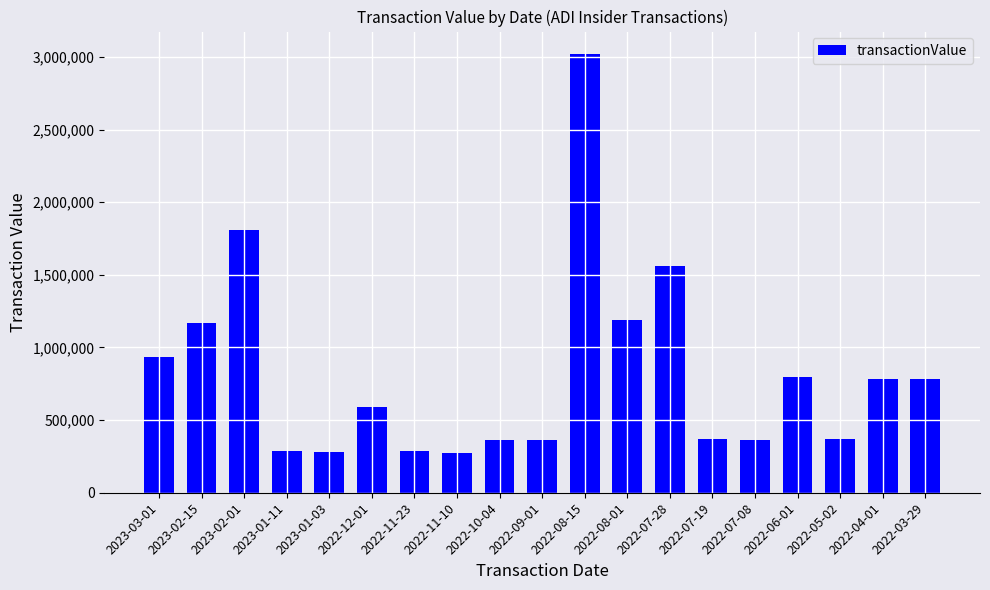

How many bars are there in total?

19